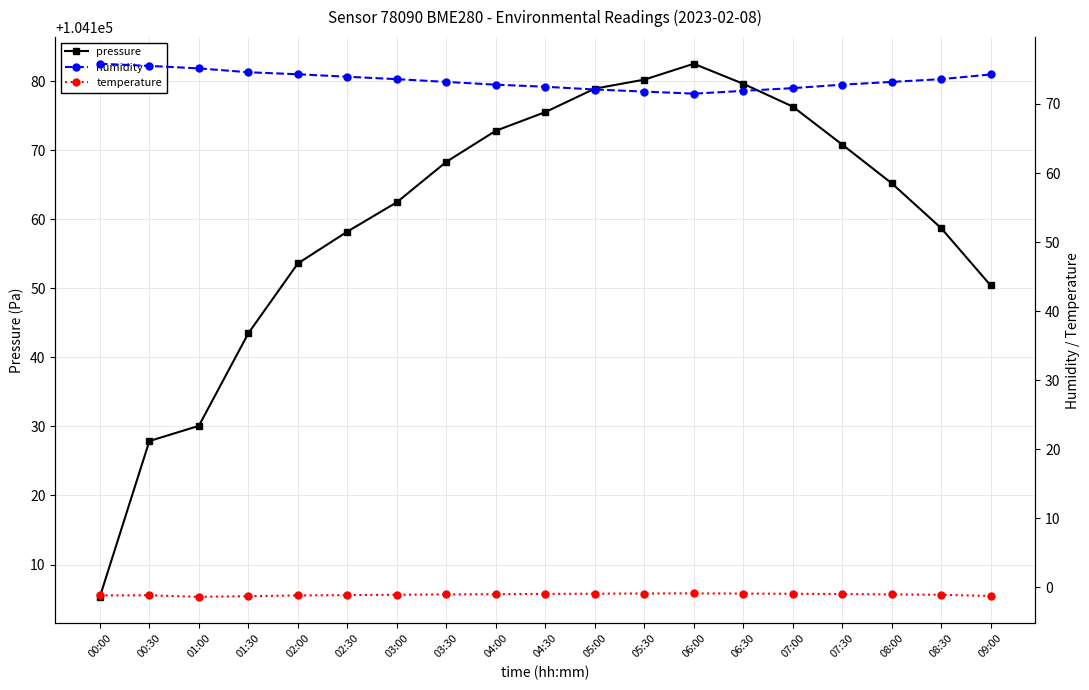

True or false: temperature has a value of -1.2 at 00:00.

True